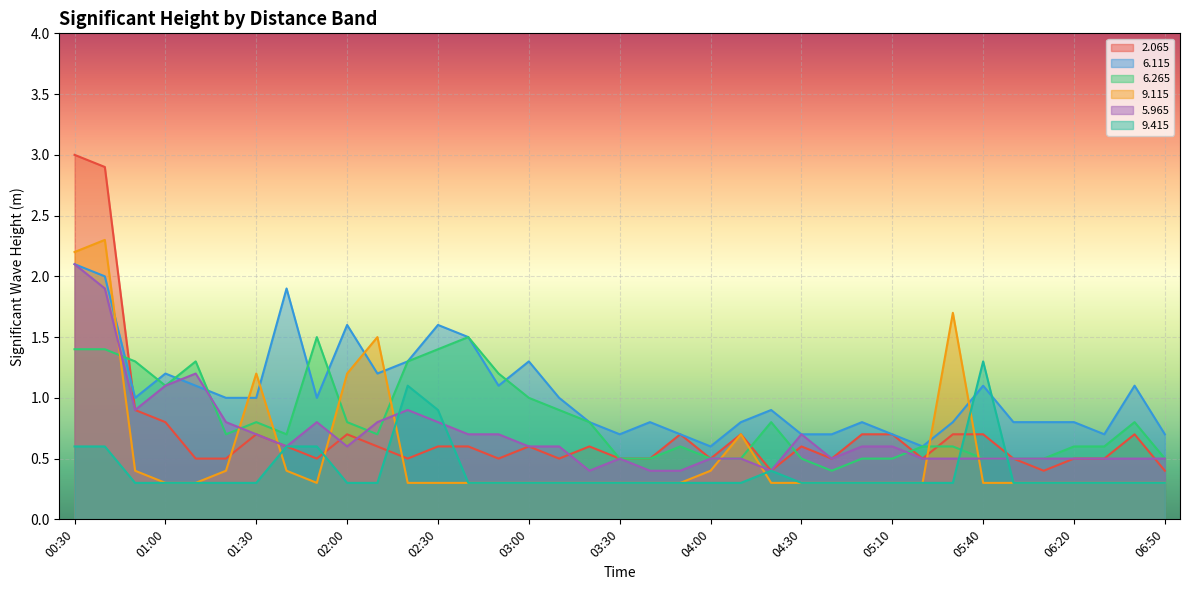

True or false:   6.115 has a value of 1.4 at 03:10.

False